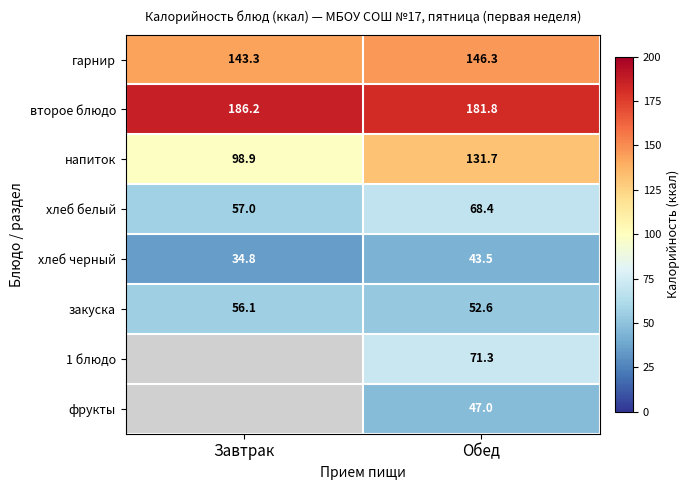

Where does the закуска series first go above 56?

Завтрак